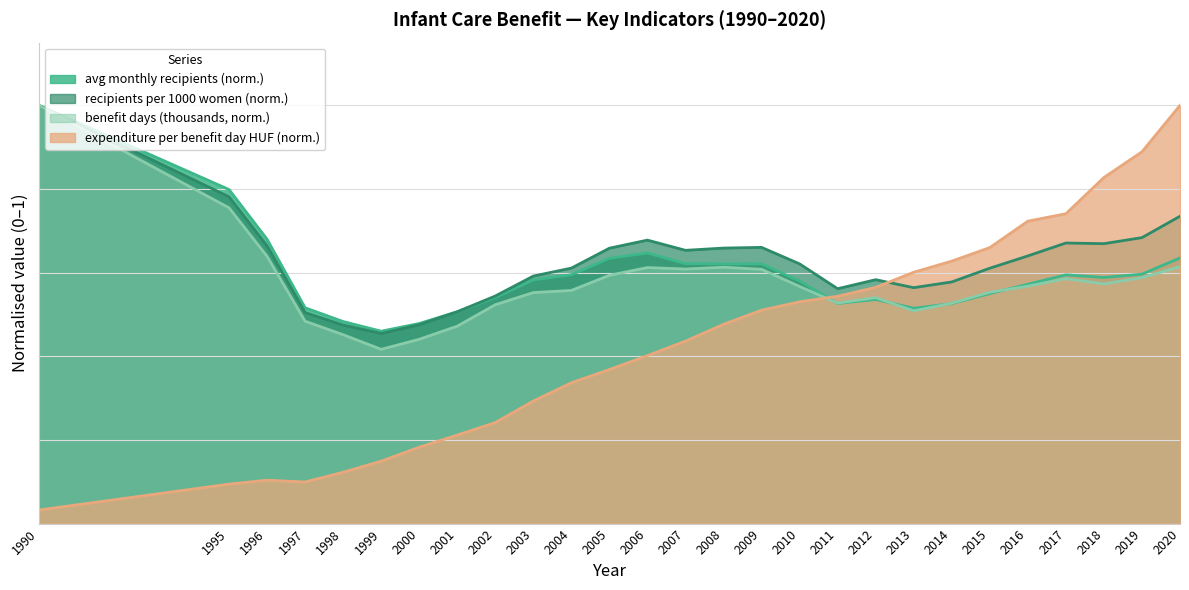

In benefit days (thousands), how many points are higher than both neighbors (excluding endpoints)?

4